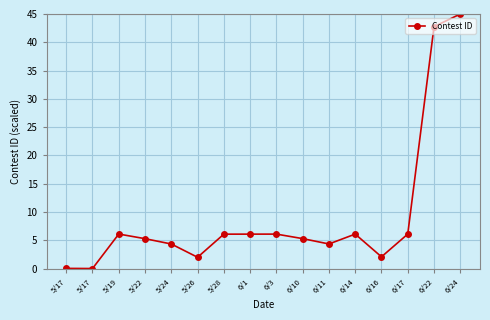

At which label is the value closest to 22?

5/19